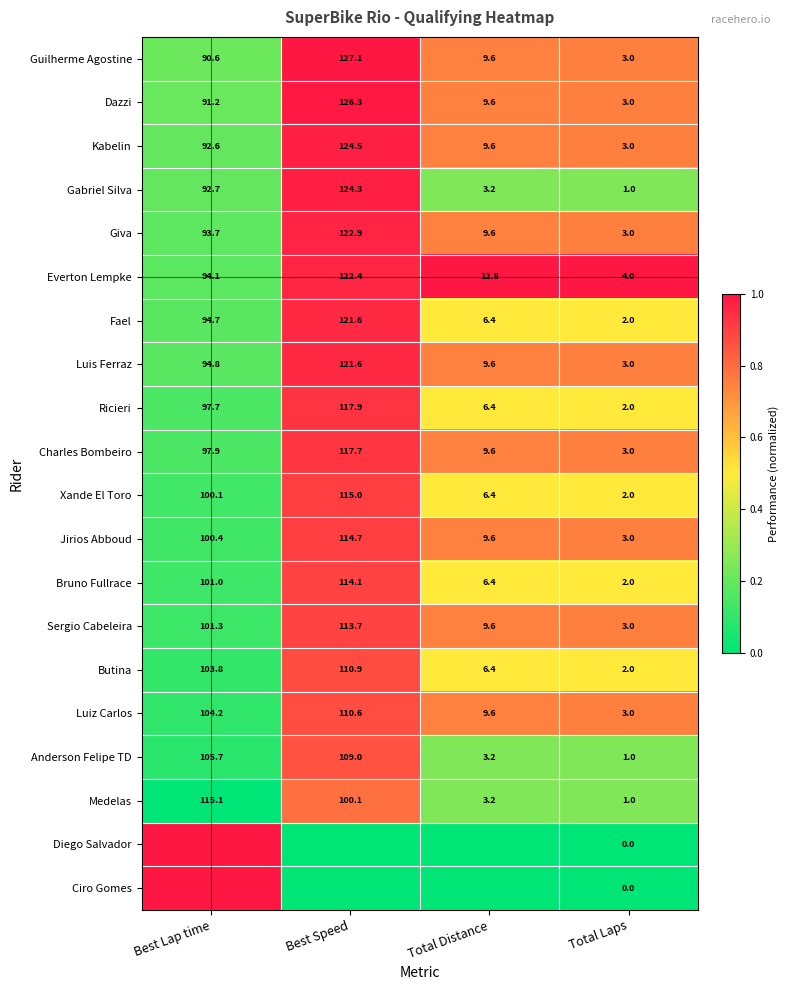

What value does the Kabelin series have at Total Distance?

9.6